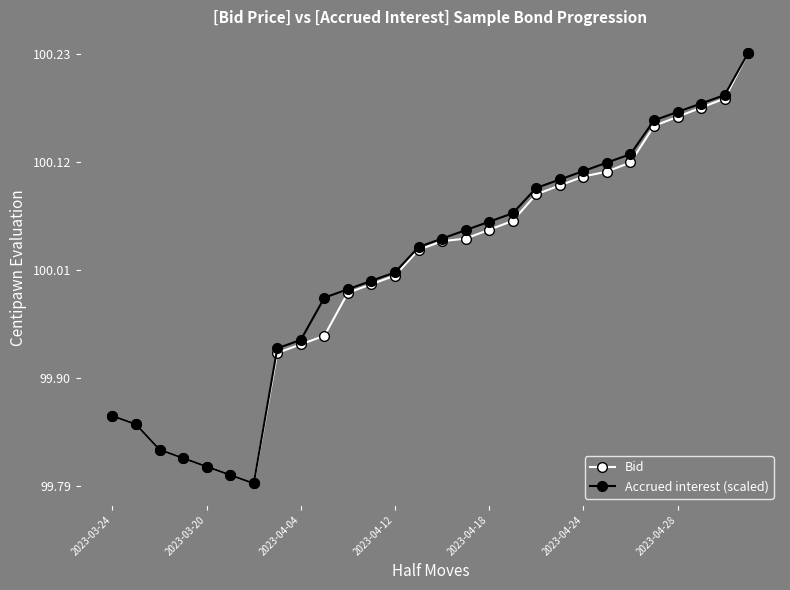

True or false: Accrued interest (scaled) has more than 2 interior local peaks.

False